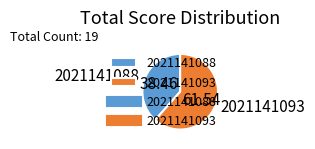

Which slice is the smallest?

2021141088